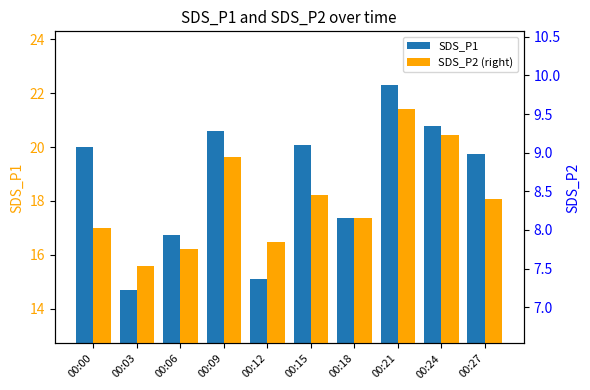

Reading left to right, extract all data points from this chart.

SDS_P1: 00:00=20.0	00:03=14.7	00:06=16.7	00:09=20.6	00:12=15.1	00:15=20.1	00:18=17.4	00:21=22.3	00:24=20.8	00:27=19.7
SDS_P2 (right): 00:00=8.0	00:03=7.5	00:06=7.8	00:09=8.9	00:12=7.8	00:15=8.4	00:18=8.2	00:21=9.6	00:24=9.2	00:27=8.4